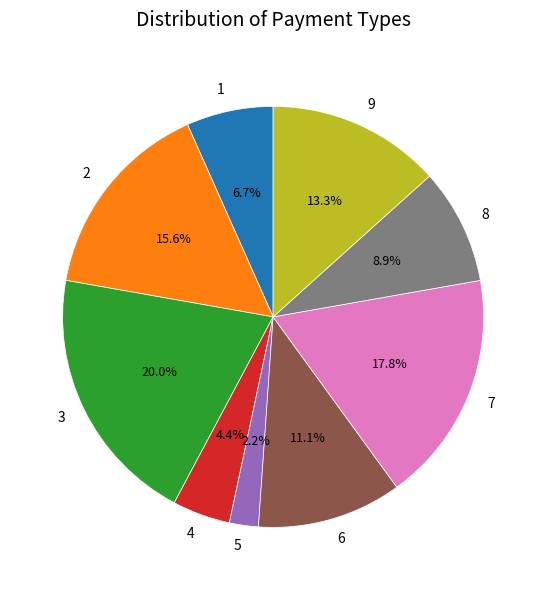

Rank the categories by value from lowest to highest.

5, 4, 1, 8, 6, 9, 2, 7, 3